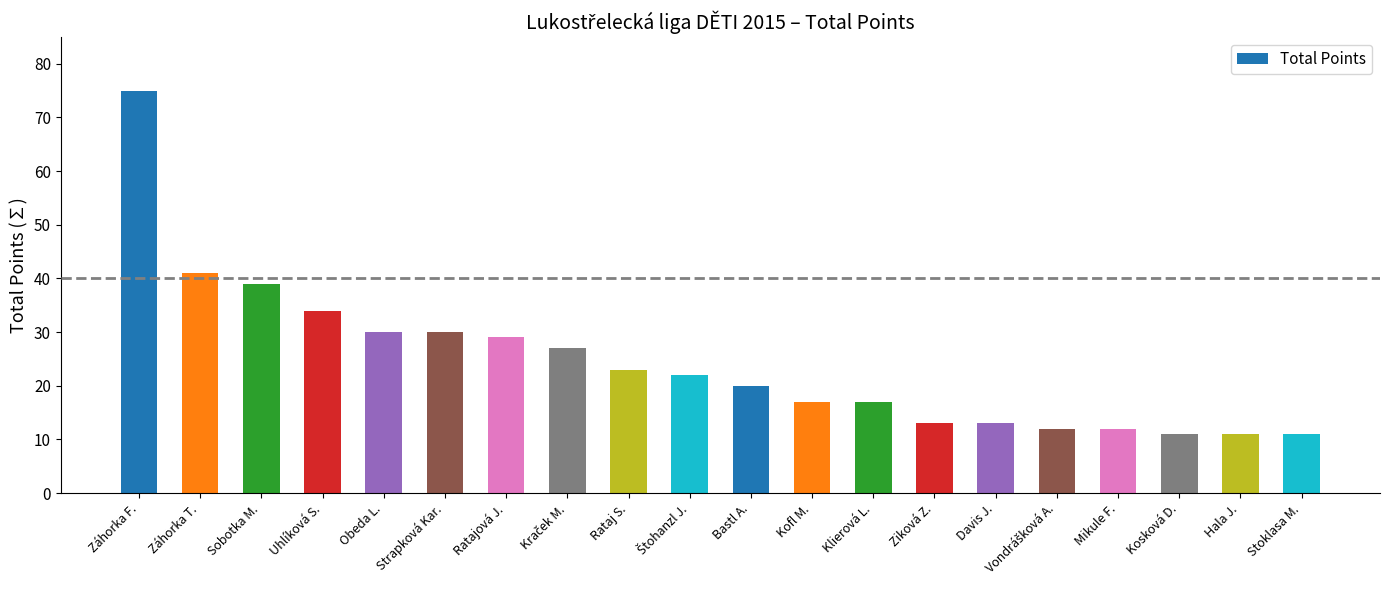

How many bars are there in total?

20